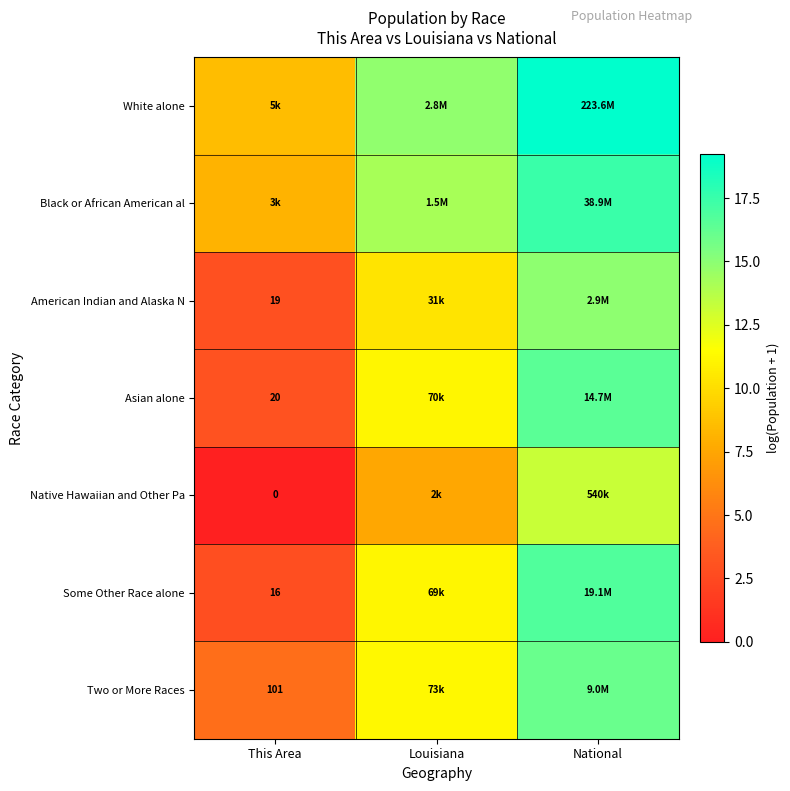

Which category has the lowest value in the American Indian and Alaska N series?

This Area